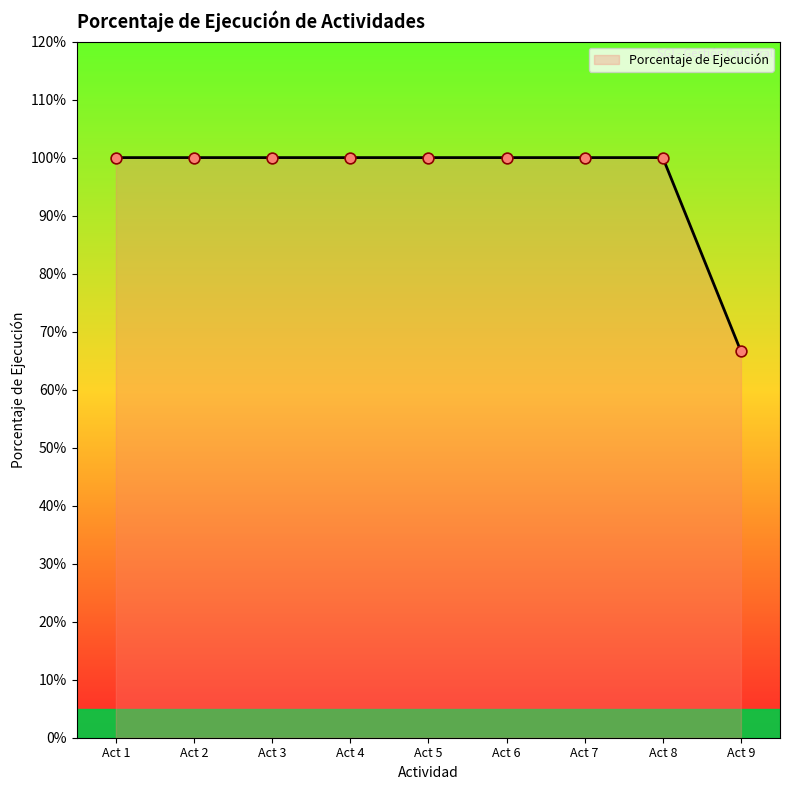

Is this an area chart (filled region under the line)?

Yes